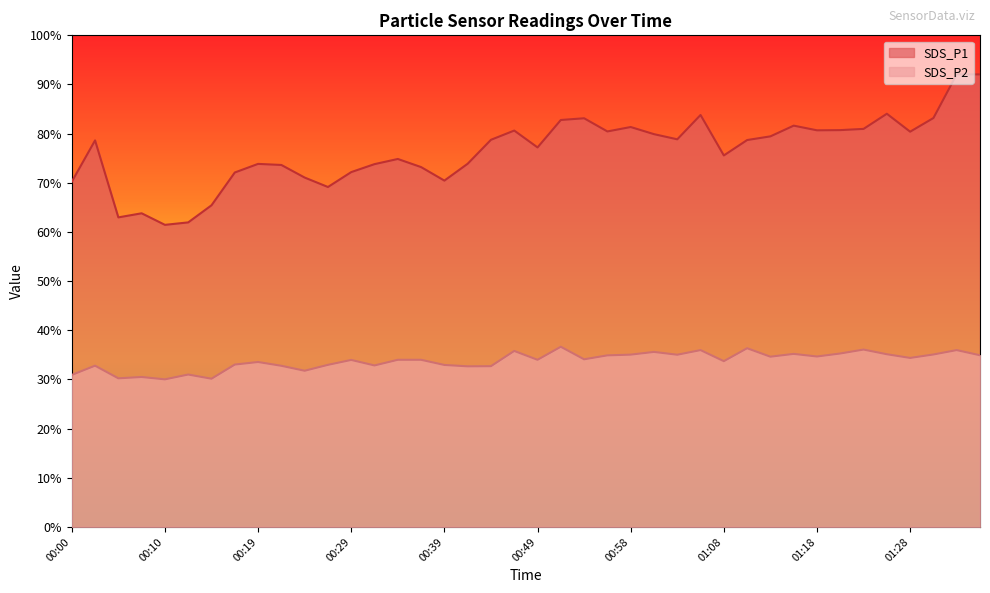

What is the value of the SDS_P2 point at the 6th from the left?

31.0